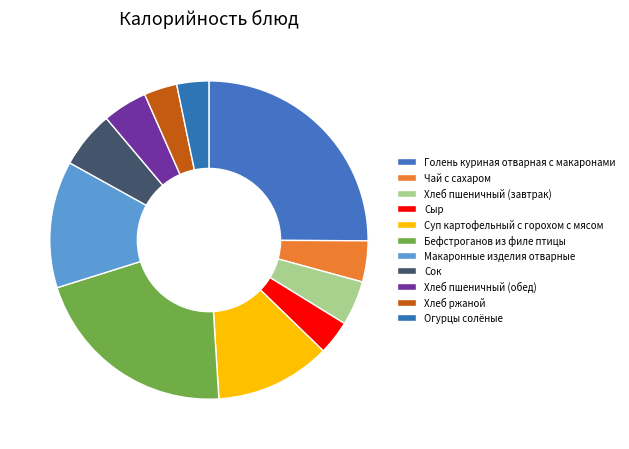

Is there a majority slice in this chart?

No